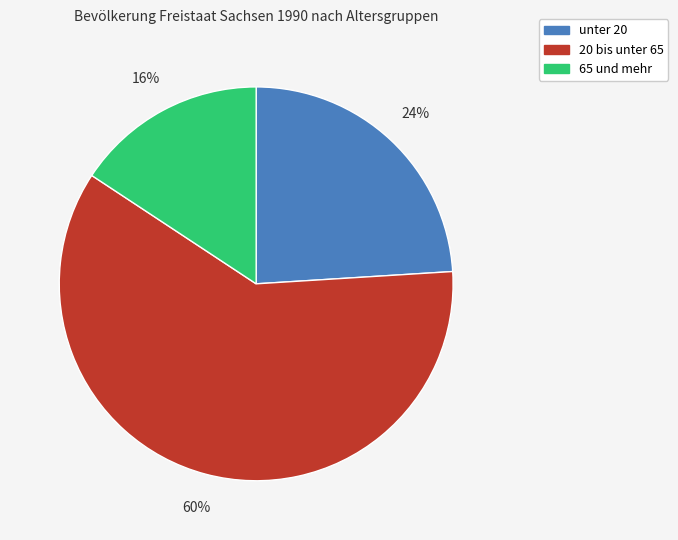

True or false: 65 und mehr accounts for 16% of the total.

True